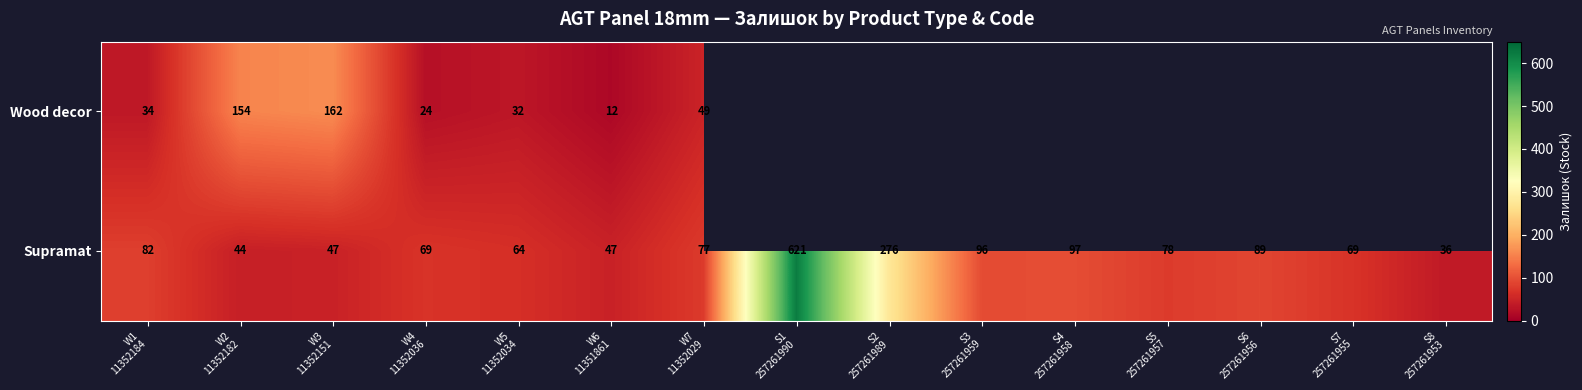

Rank the series by their average value, from lowest to highest.

Wood decor, Supramat